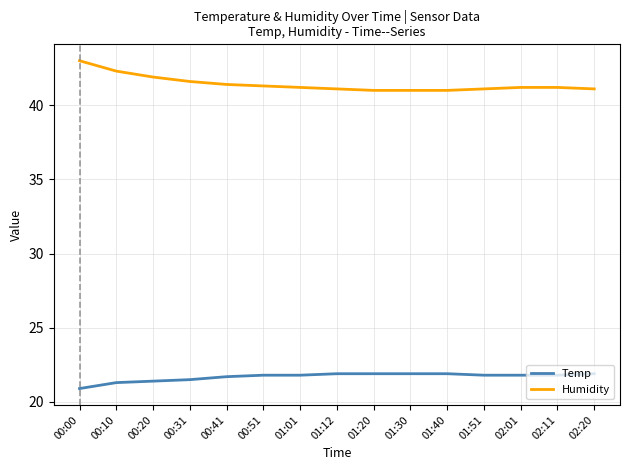

Which label corresponds to the largest value in the chart?

00:00